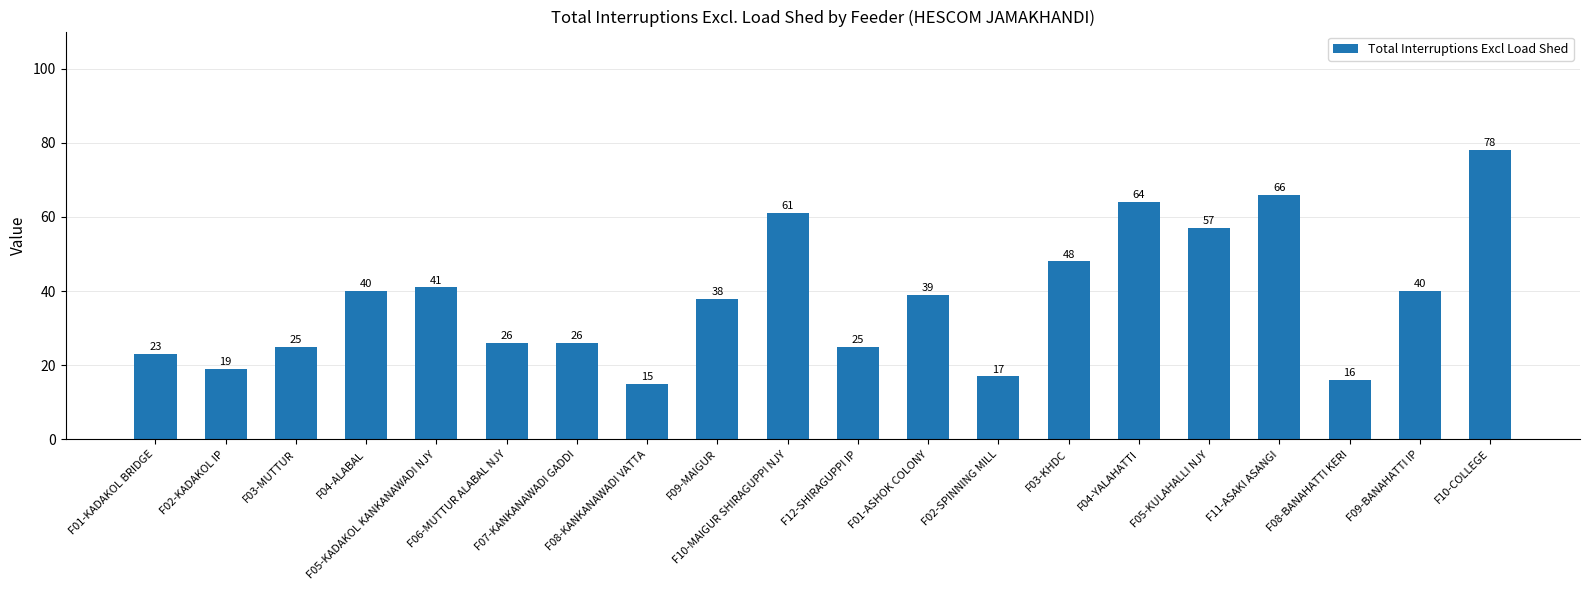

What is the change in value from F04-ALABAL to F10-MAIGUR SHIRAGUPPI NJY?

+21